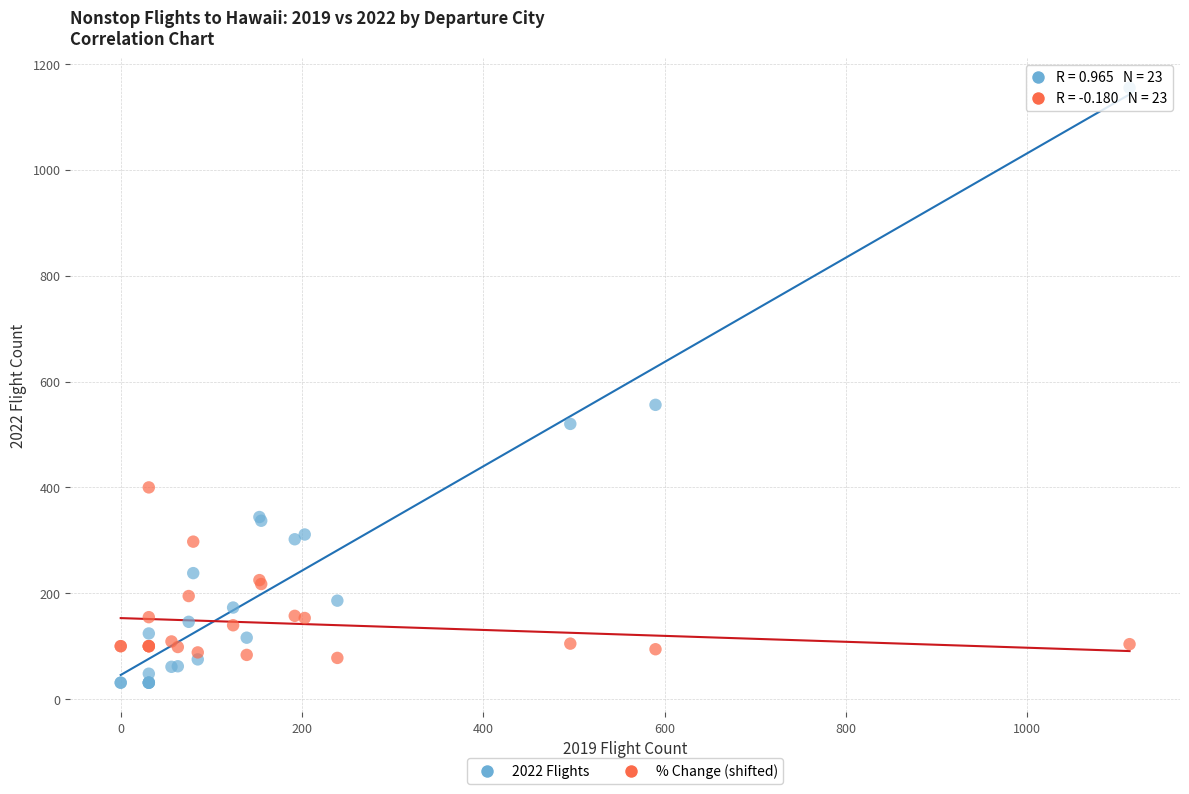

Across all series, what Y value is closest to 593?

556.0